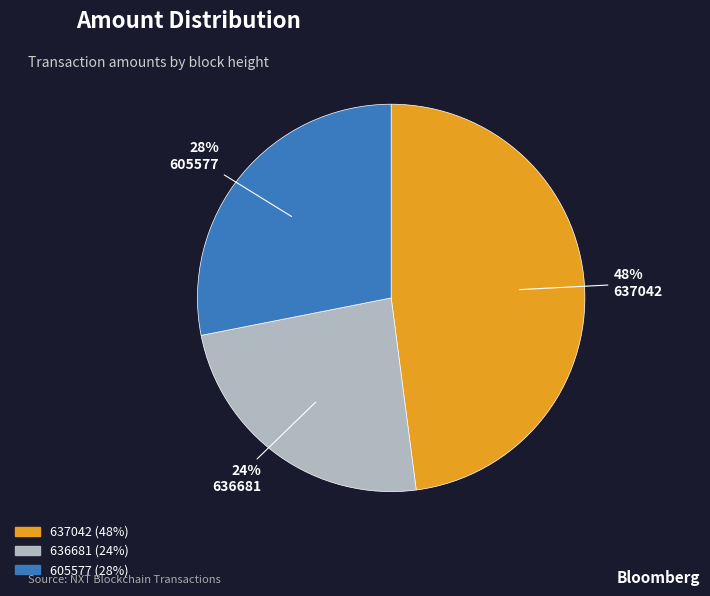

Count the number of slices in the pie.

3